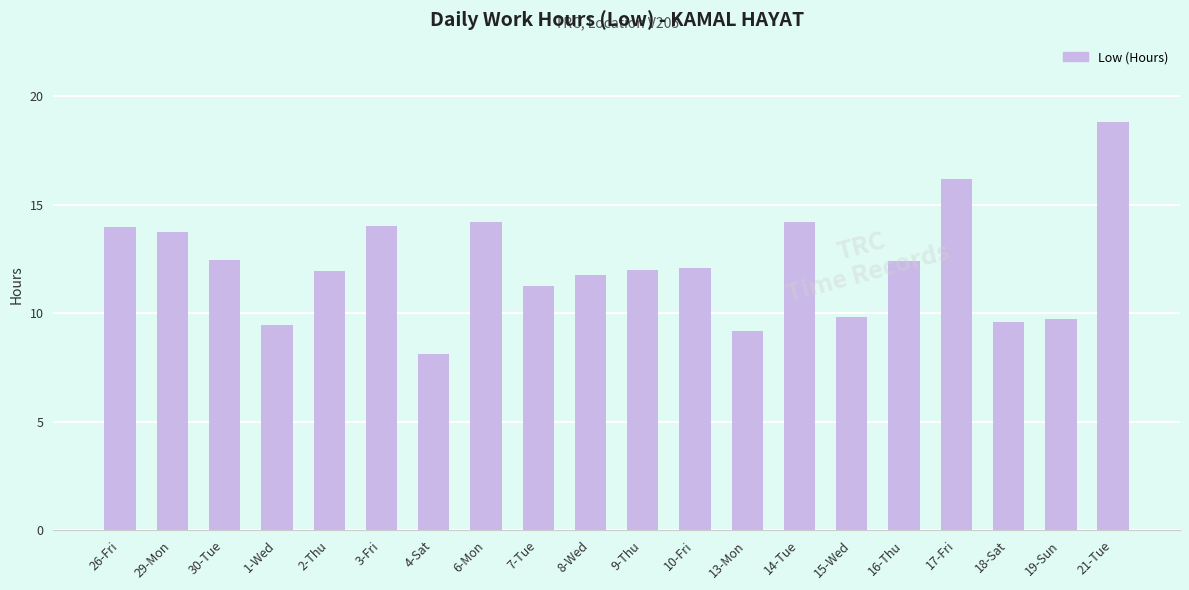

What is the average value?

12.2